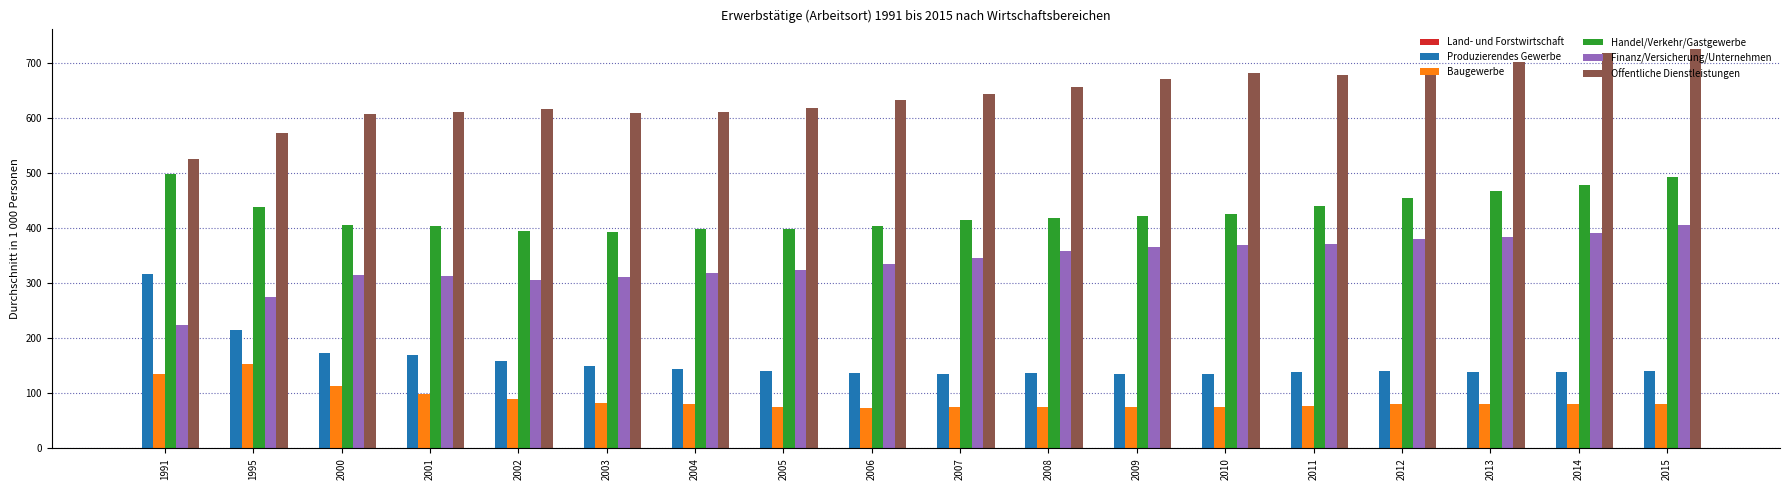

Which series has the largest total across all categories?

Offentliche Dienstleistungen